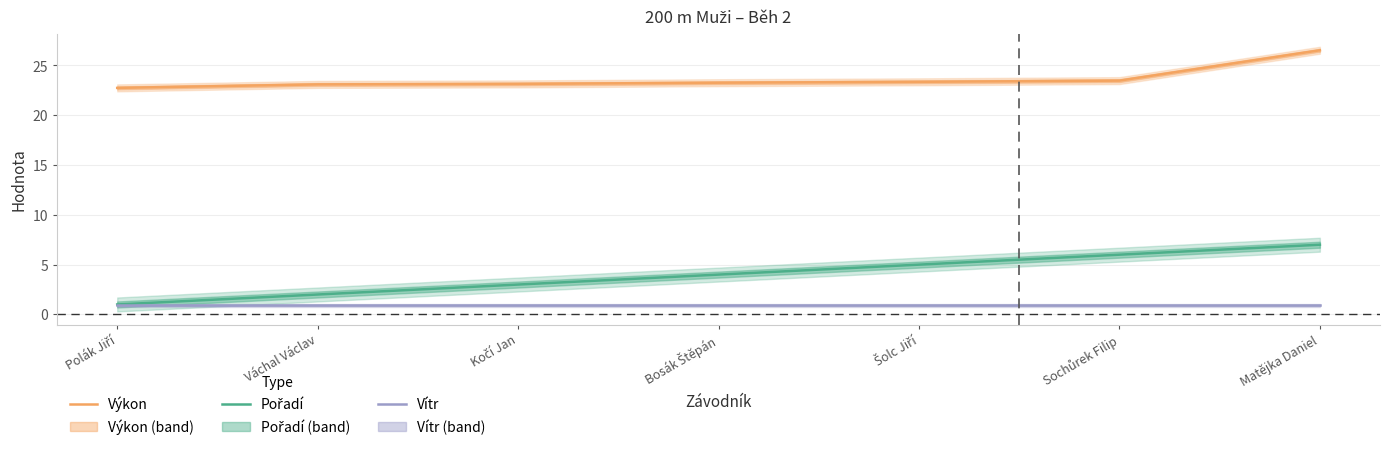

Which series has the largest range (max minus min)?

Pořadí